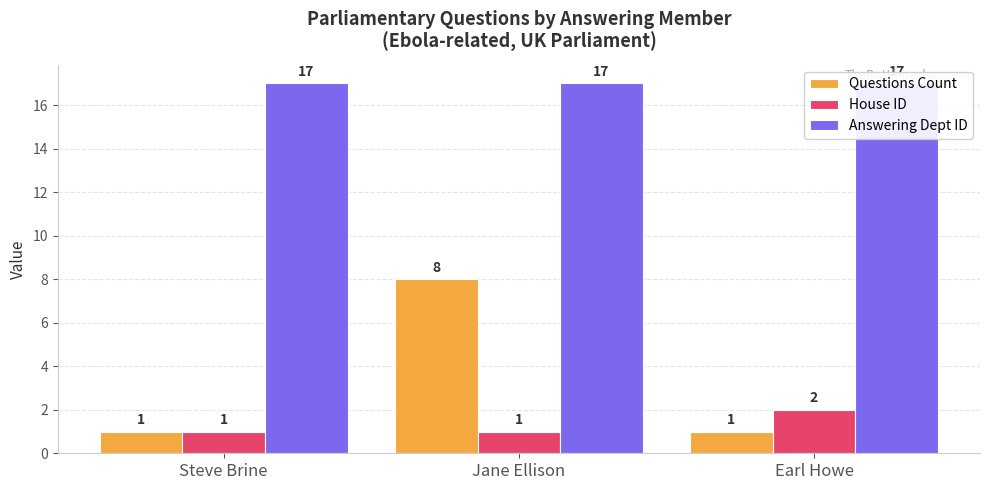

At how many categories does at least one series exceed 1?

3